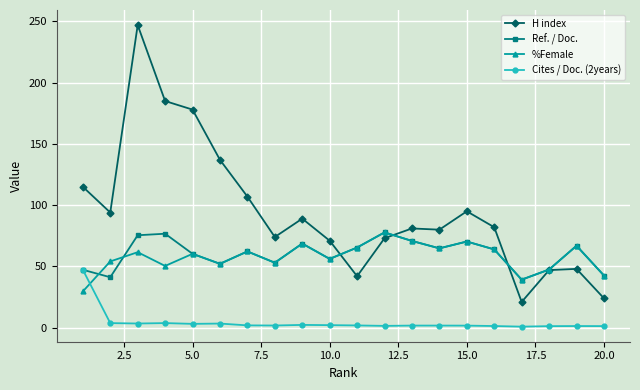

Which series has the widest spread of values?

H index